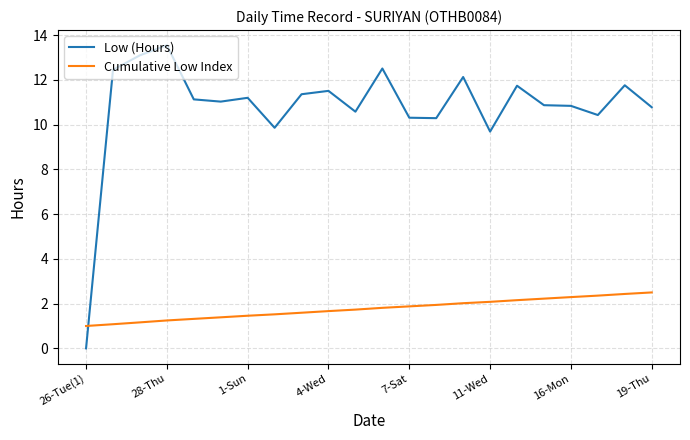

Does the chart display data point markers on the line(s)?

No